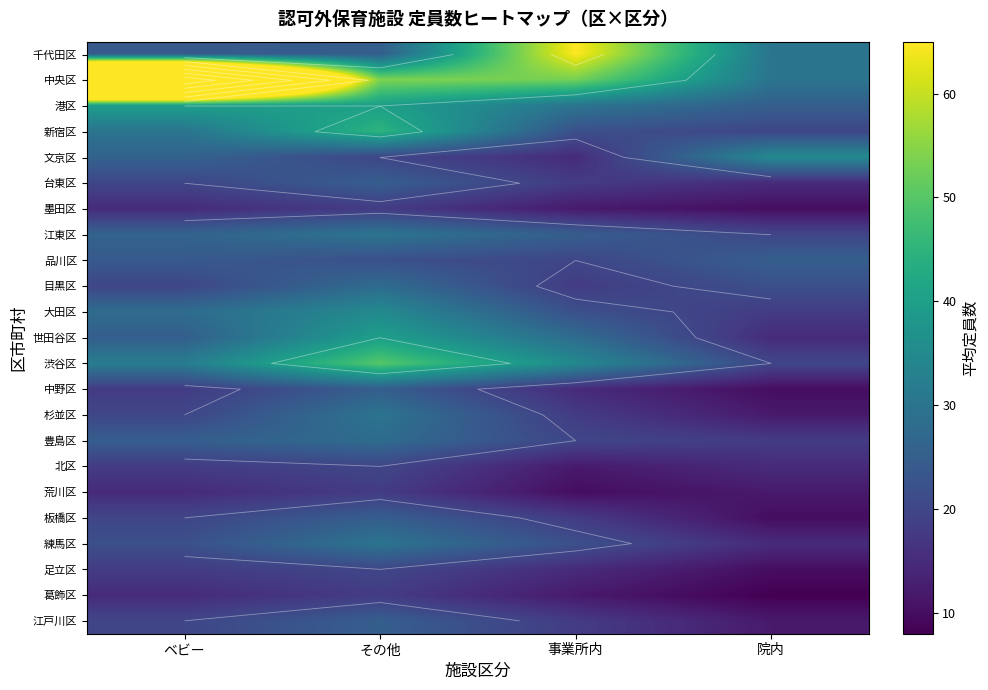

The 渋谷区 series shows 17 at 事業所内. True or false?

False